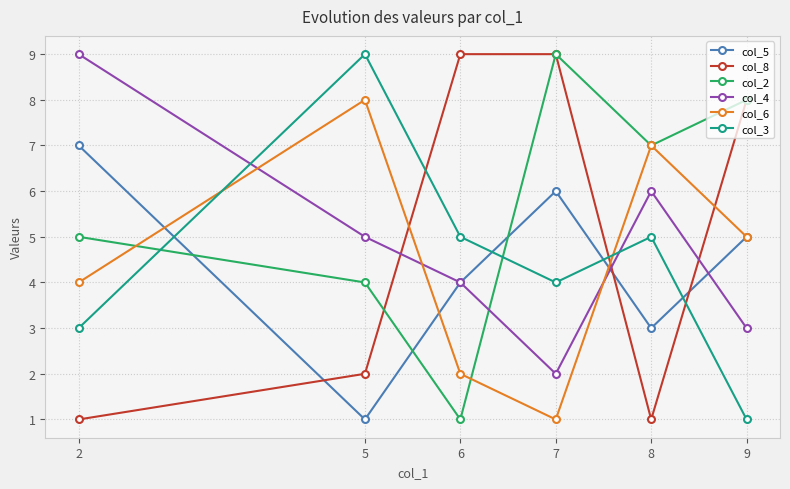

After their last crossing, which series has the higher values: col_3 or col_2?

col_2